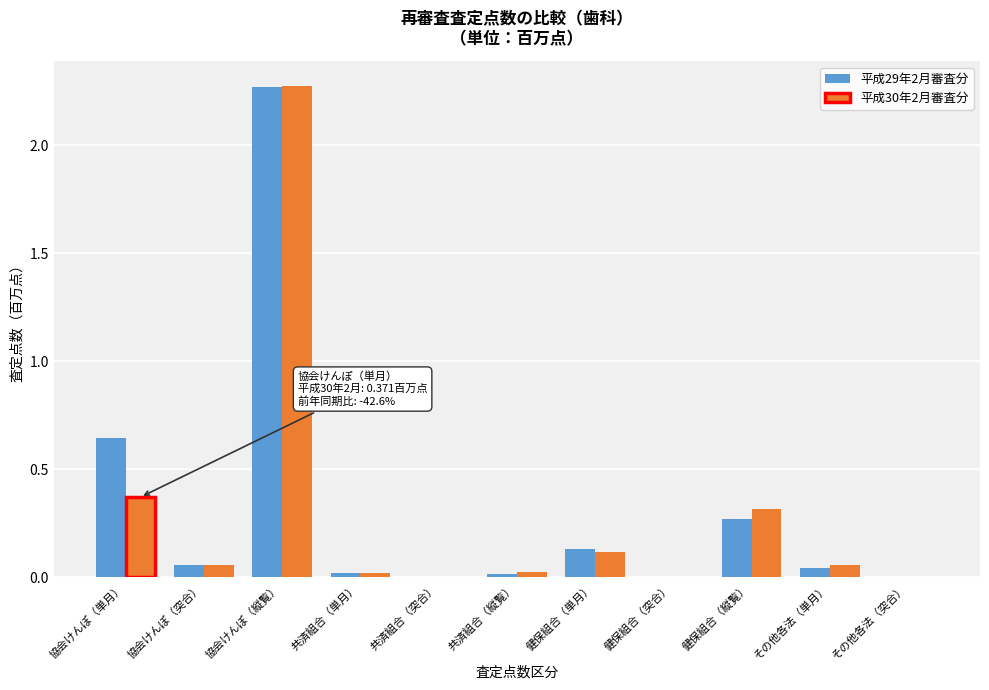

Is the value of 平成30年2月審査分 at その他各法（突合） greater than the value of 平成29年2月審査分 at 協会けんぽ（突合）?

No